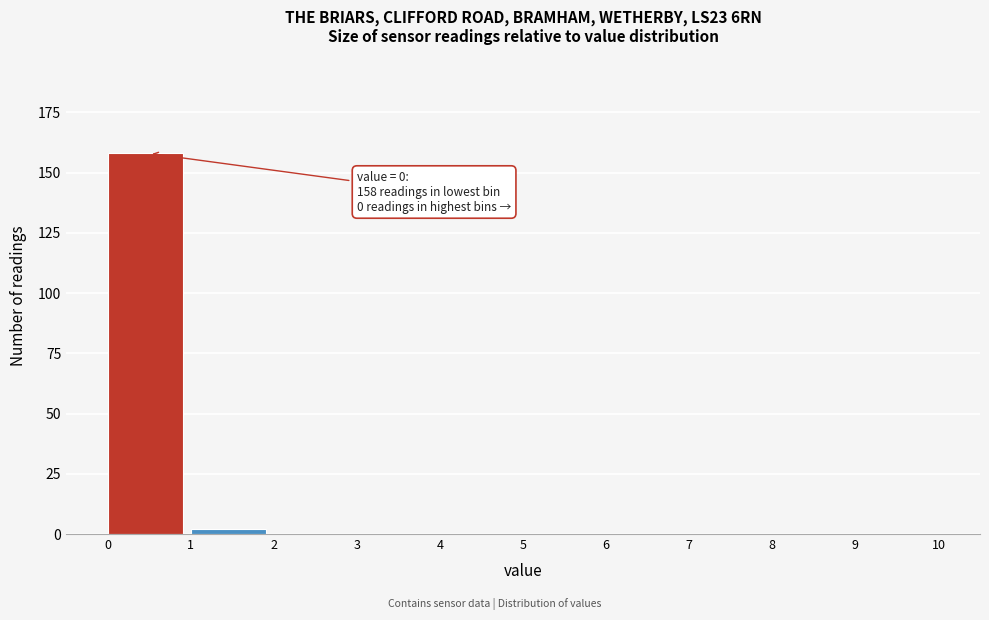

Over which range of the x-axis is the bar tallest?

0 to 1